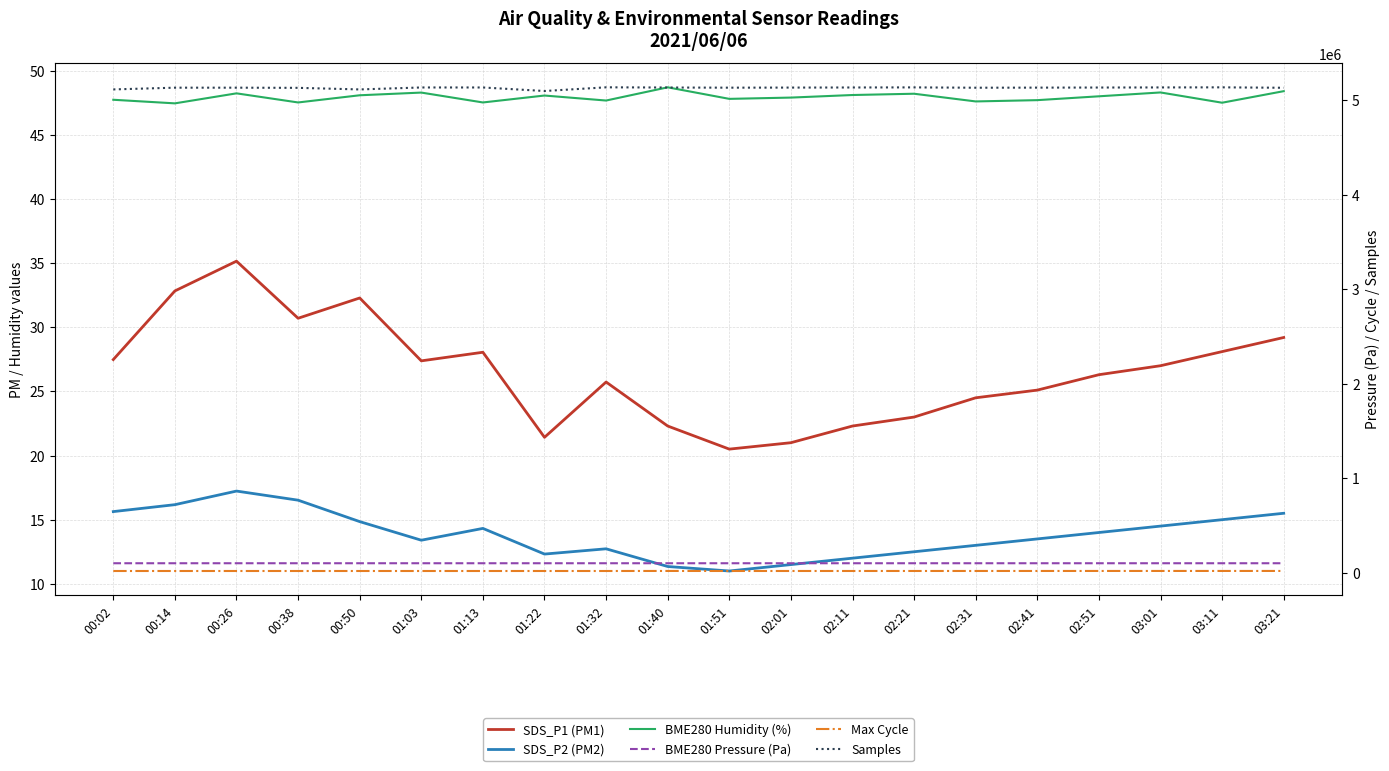

Is it true that SDS_P1 (PM1) equals 4.5 at 01:40?

False